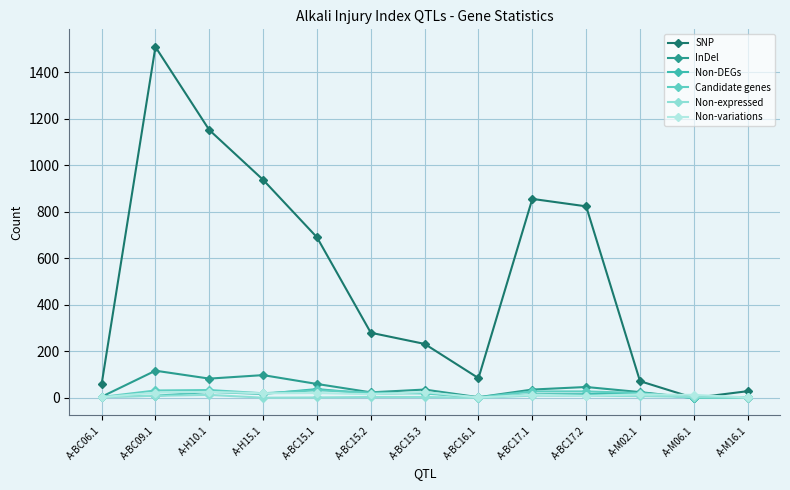

How many series are shown in this chart?

6